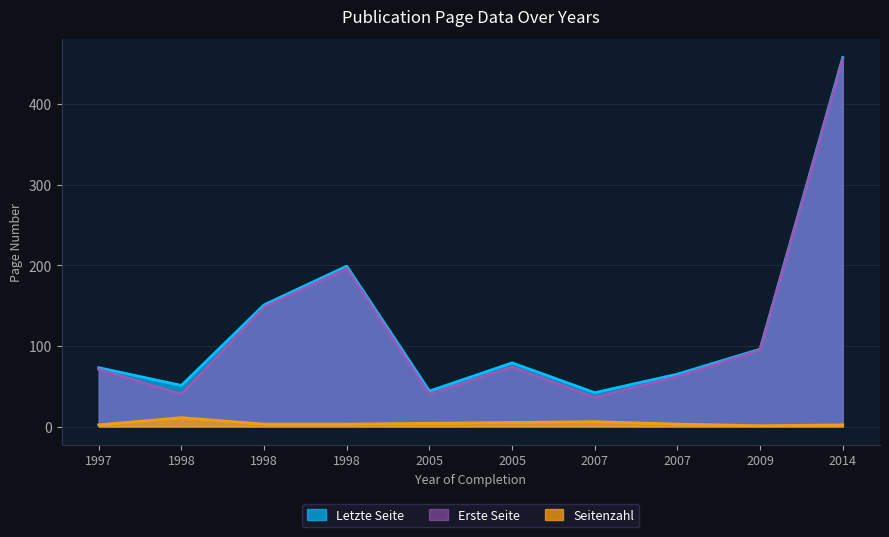

How many distinct data groups are displayed?

3